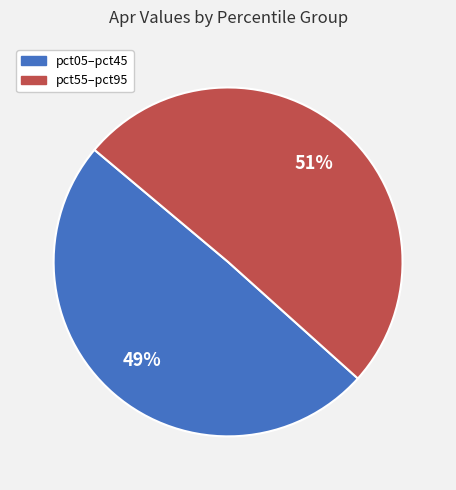

To the nearest percent, what is the average slice percentage?

50%